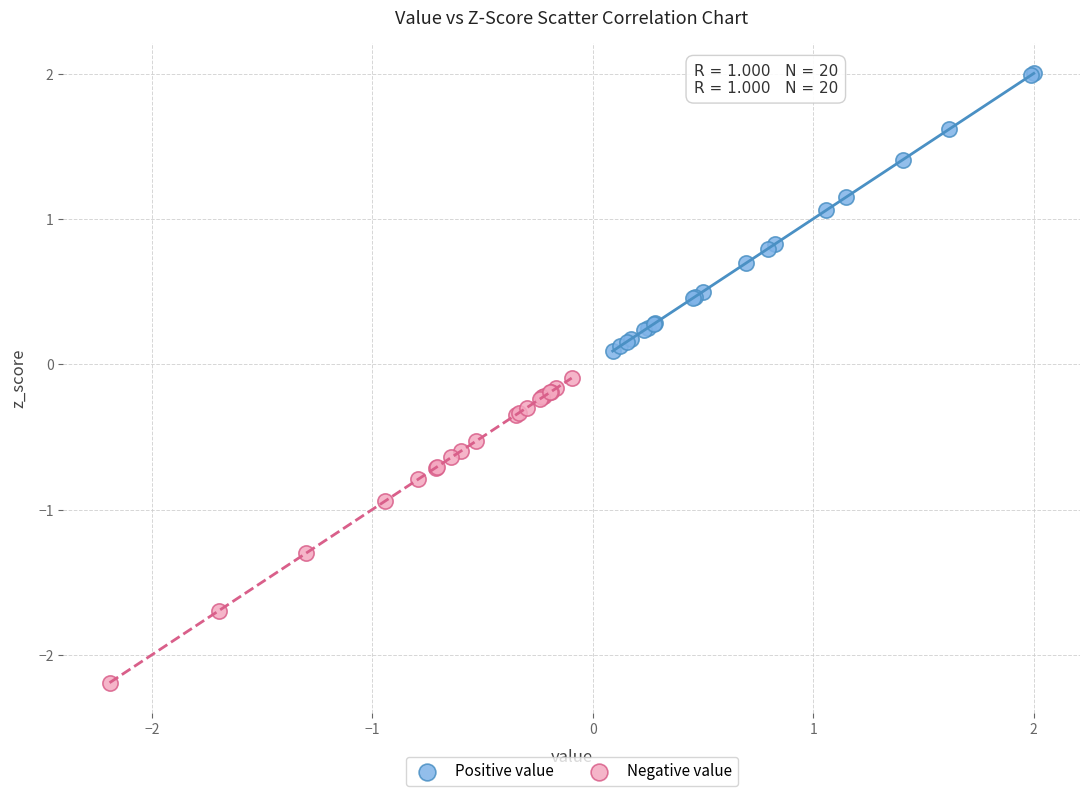

Which series contains the highest Y value?

Positive value